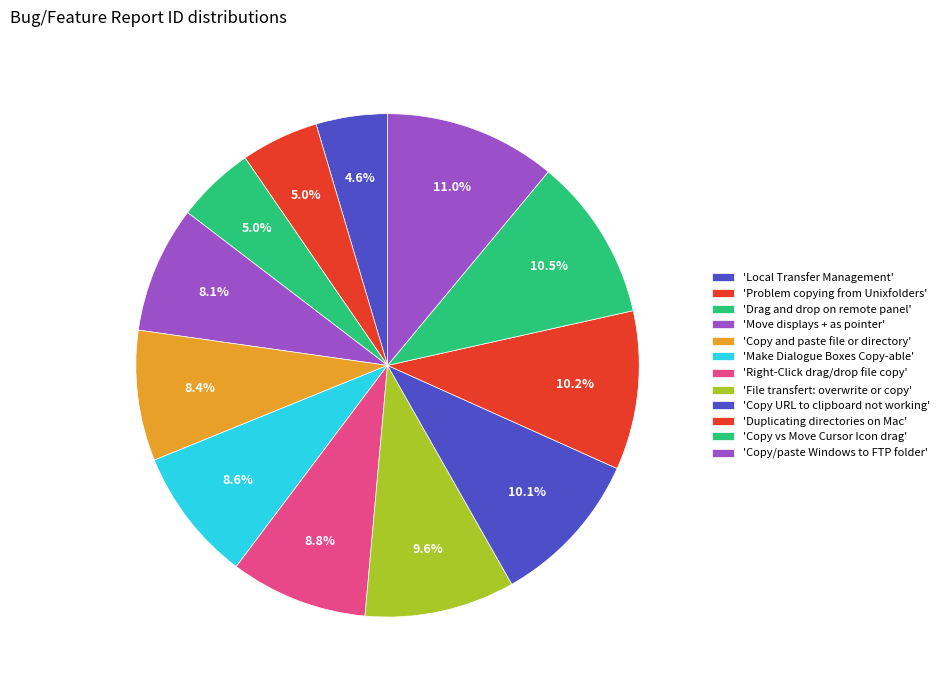

Which category has the smallest portion of the pie?

Local Transfer Management